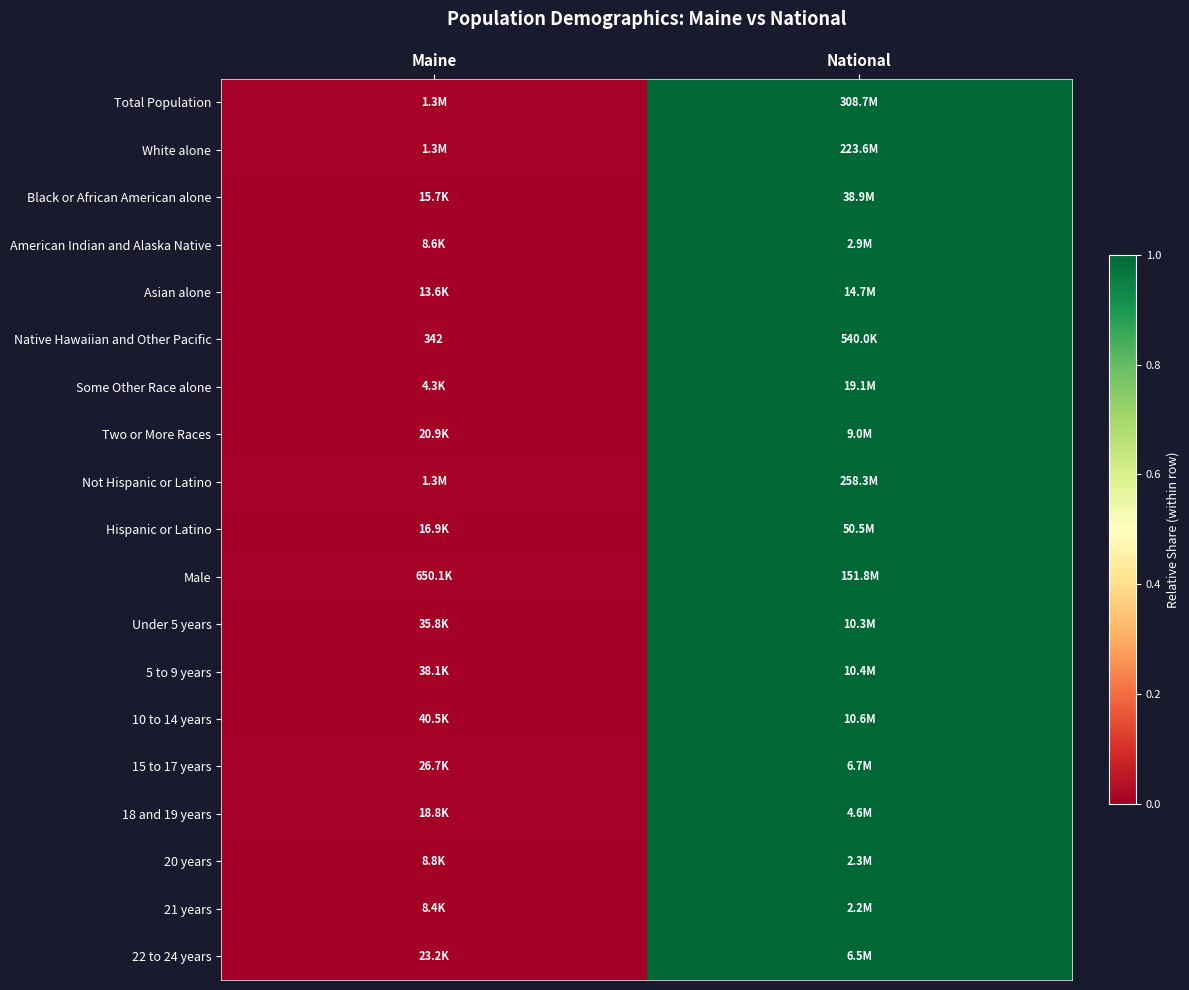

What is the sum of the Hispanic or Latino values at National and Maine?

1.0